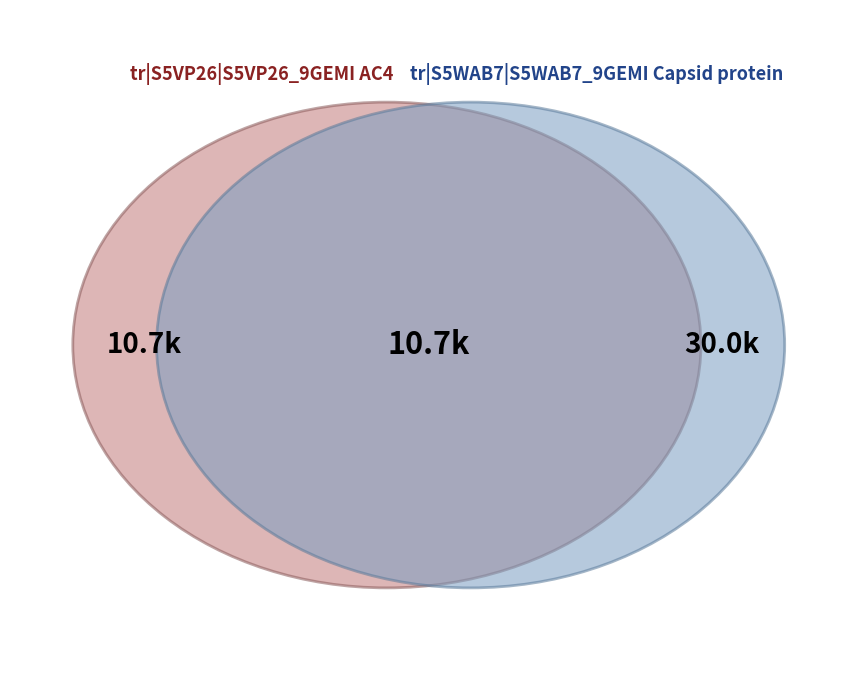

How many segments does this pie chart have?

2